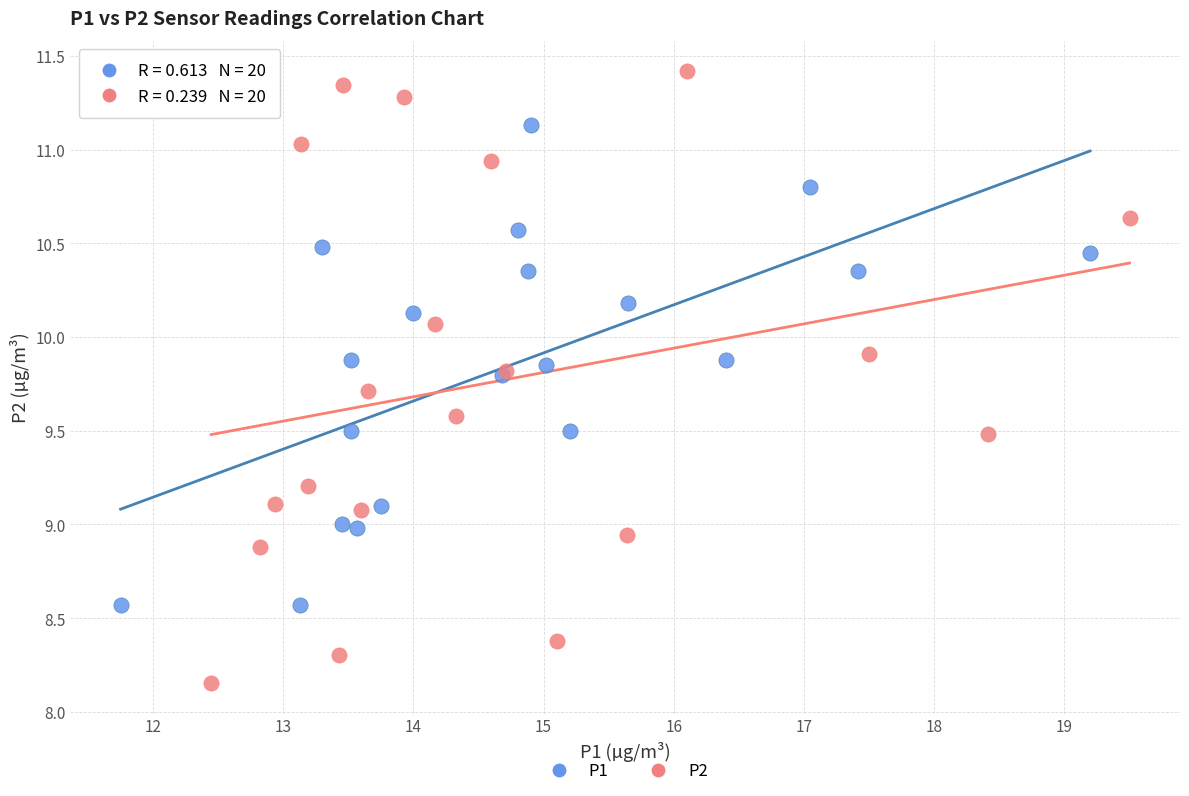

Which series has the widest spread of Y values?

P2